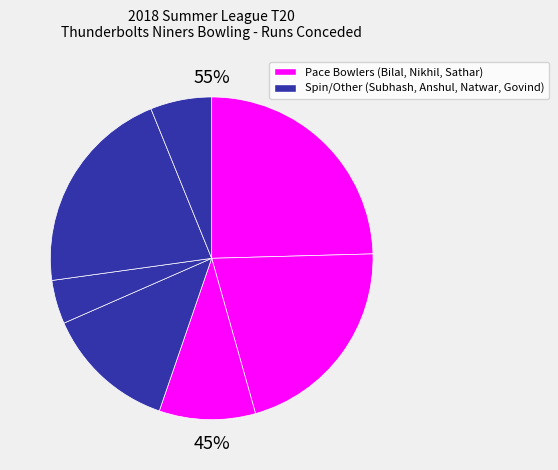

Does any single category account for the majority?

No